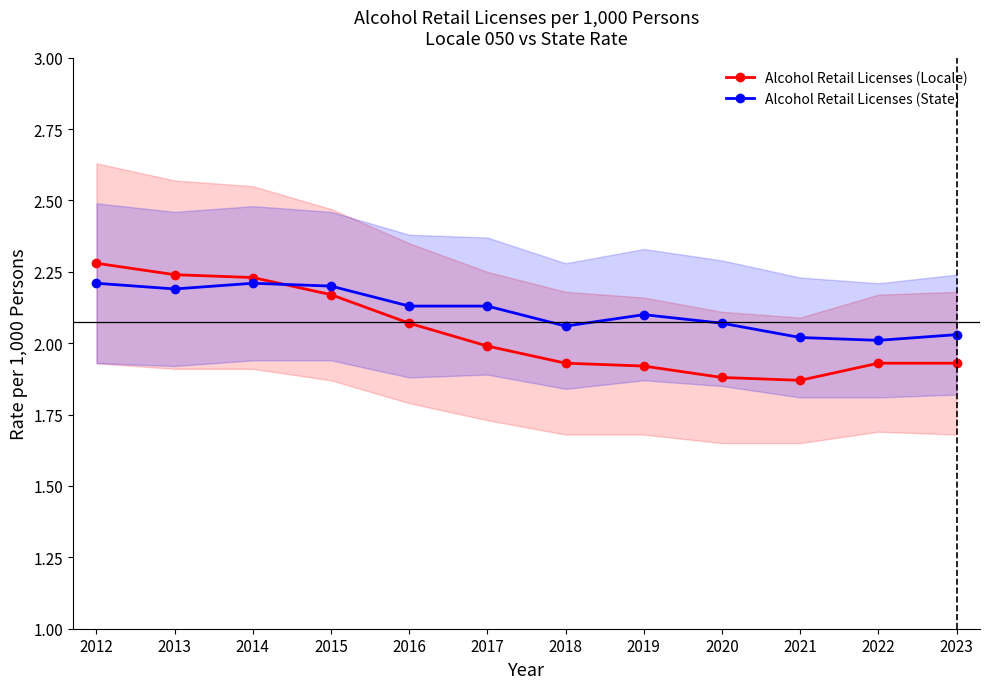

Rank the categories by Alcohol Retail Licenses (Locale) value from highest to lowest.

2012, 2013, 2014, 2015, 2016, 2017, 2018, 2022, 2023, 2019, 2020, 2021